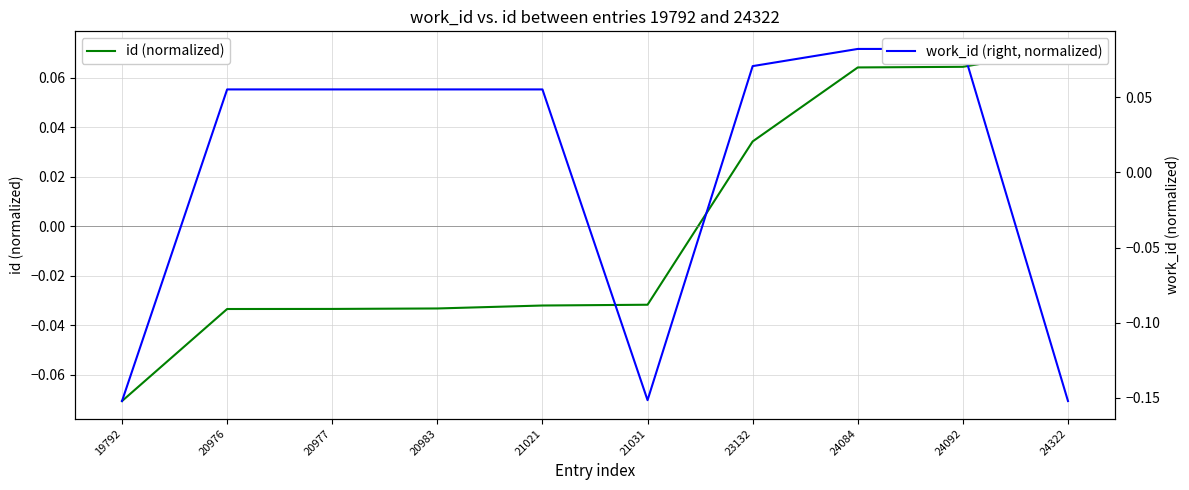

What is the maximum value shown in the chart?

0.1